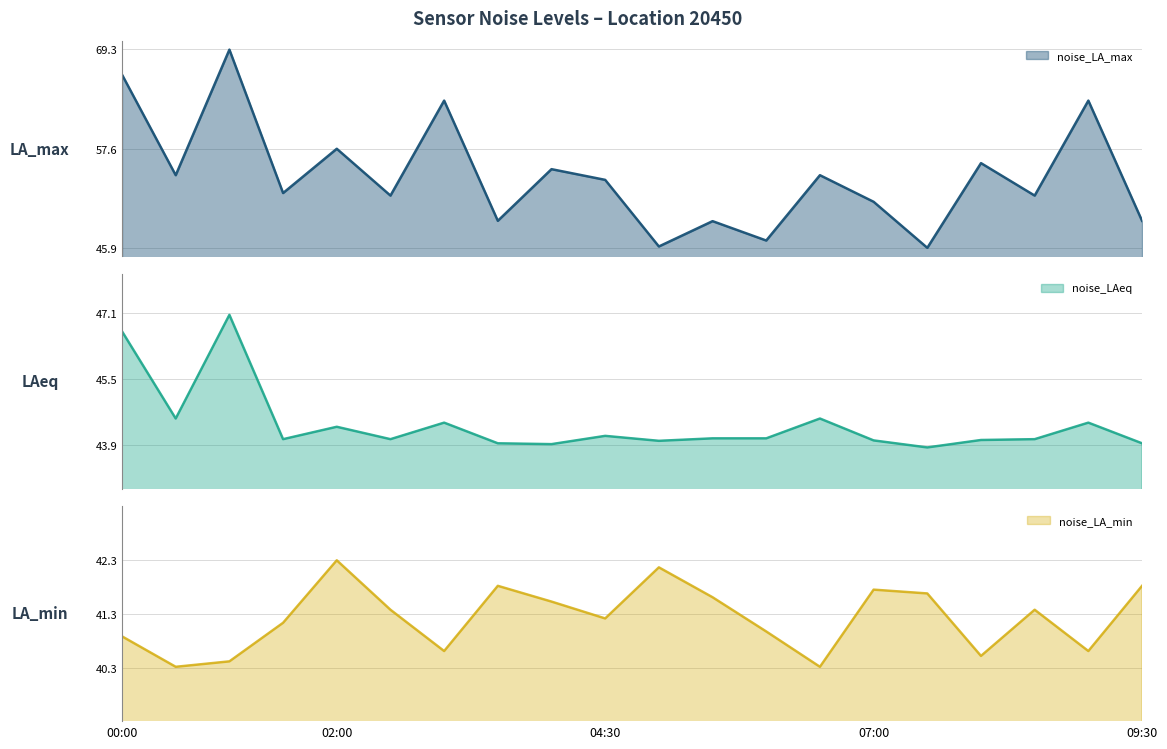

How many values in the noise_LA_min series exceed 41?

12